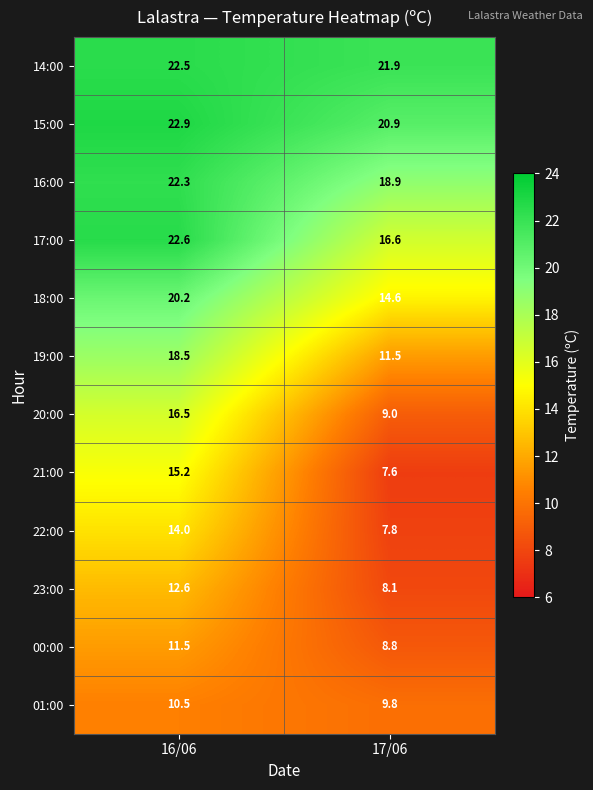

What value does the 23:00 series have at 16/06?

12.6